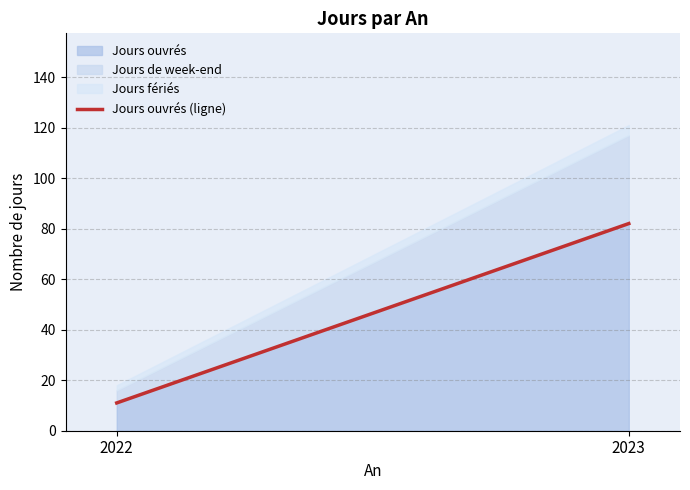

What is the change in value from 2022 to 2023?

+71